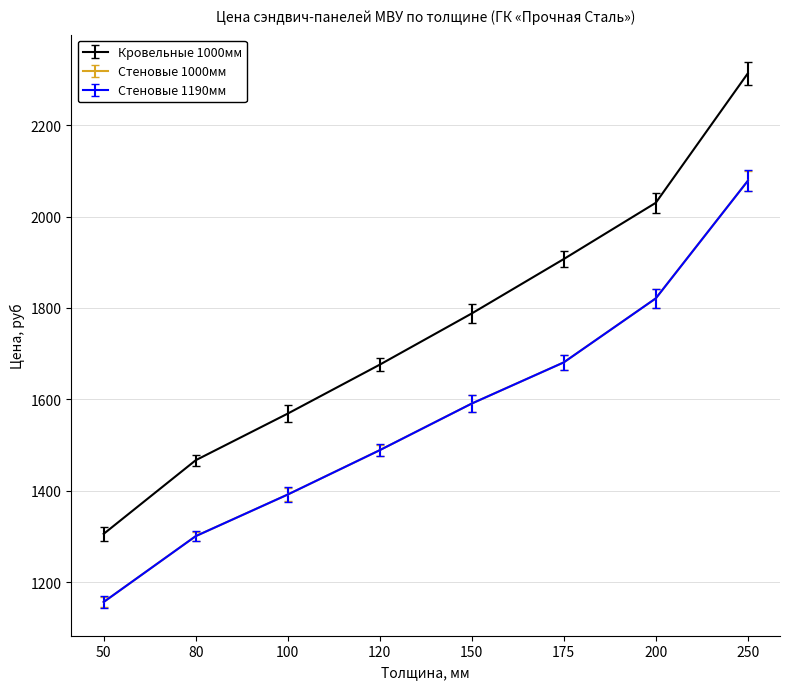

Is this an area chart (filled region under the line)?

No